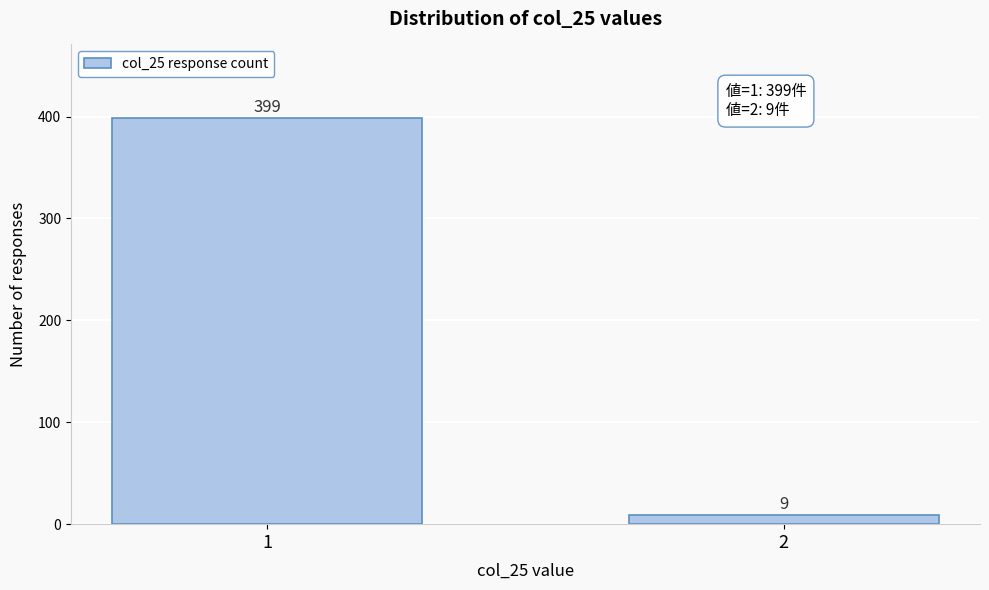

Reading left to right, list all the values displayed in this chart.

399	9